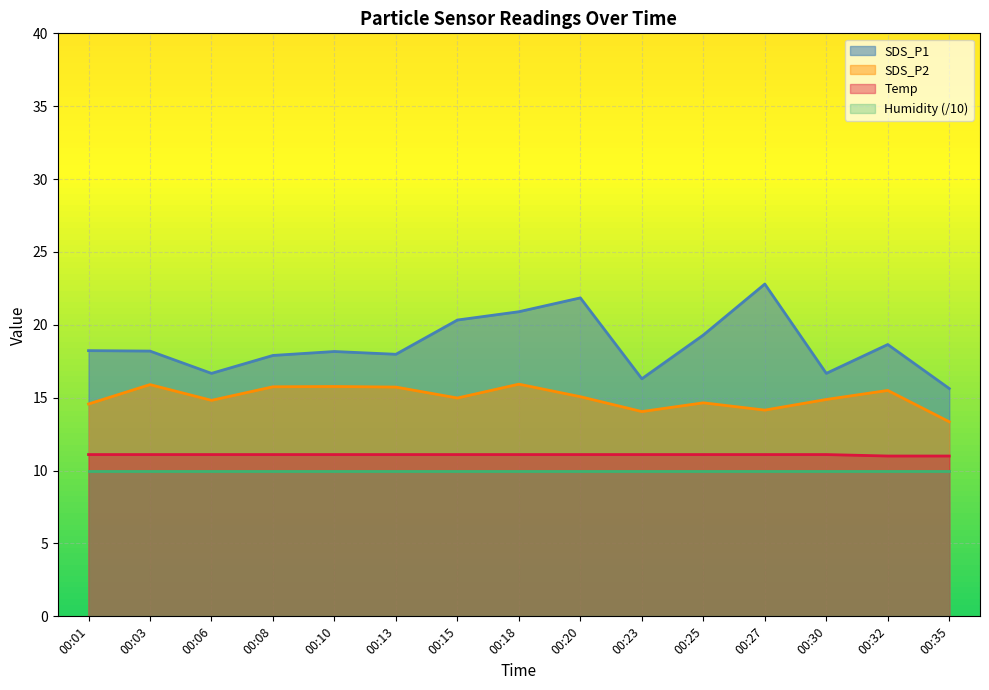

The value of SDS_P2 at 00:27 is 4.7. True or false?

False